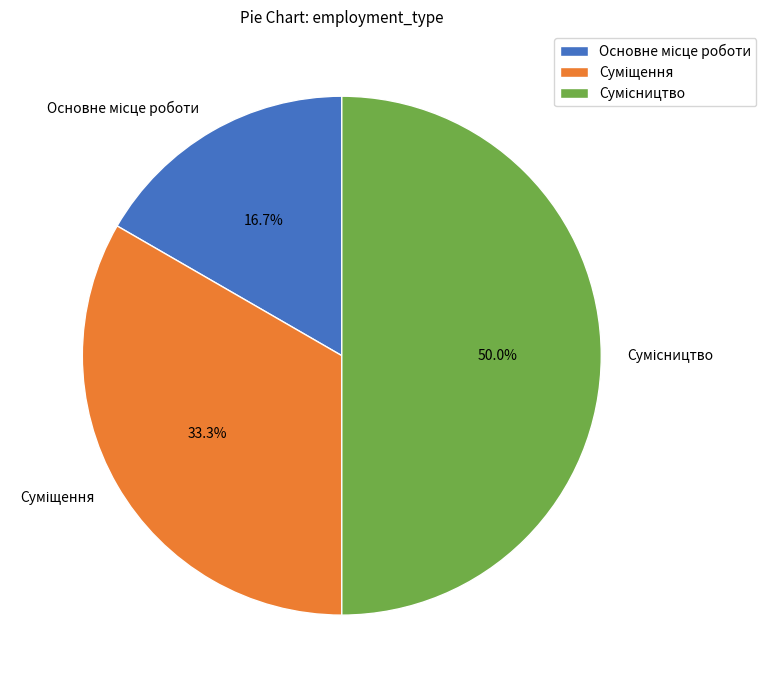

How many slices are in this pie chart?

3